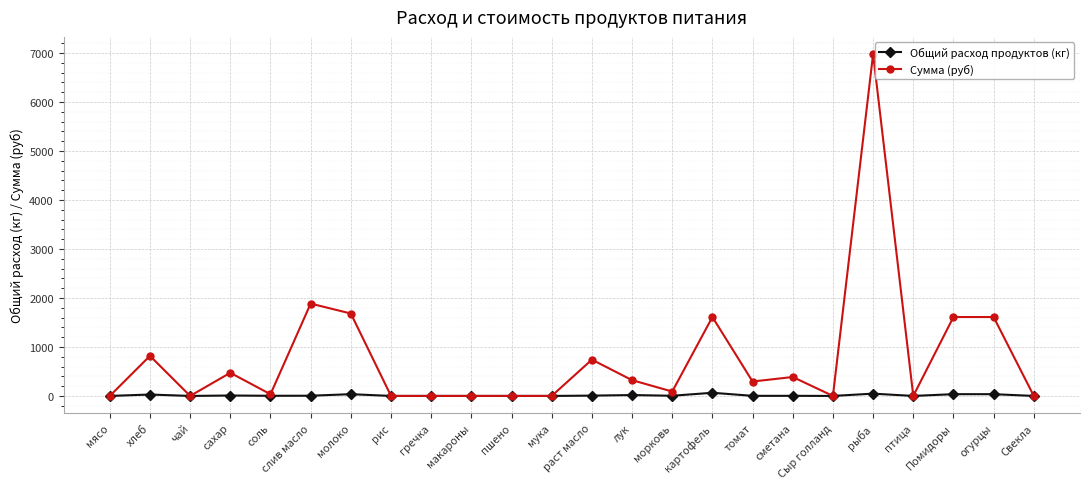

Which series has the largest total across all categories?

Сумма (руб)